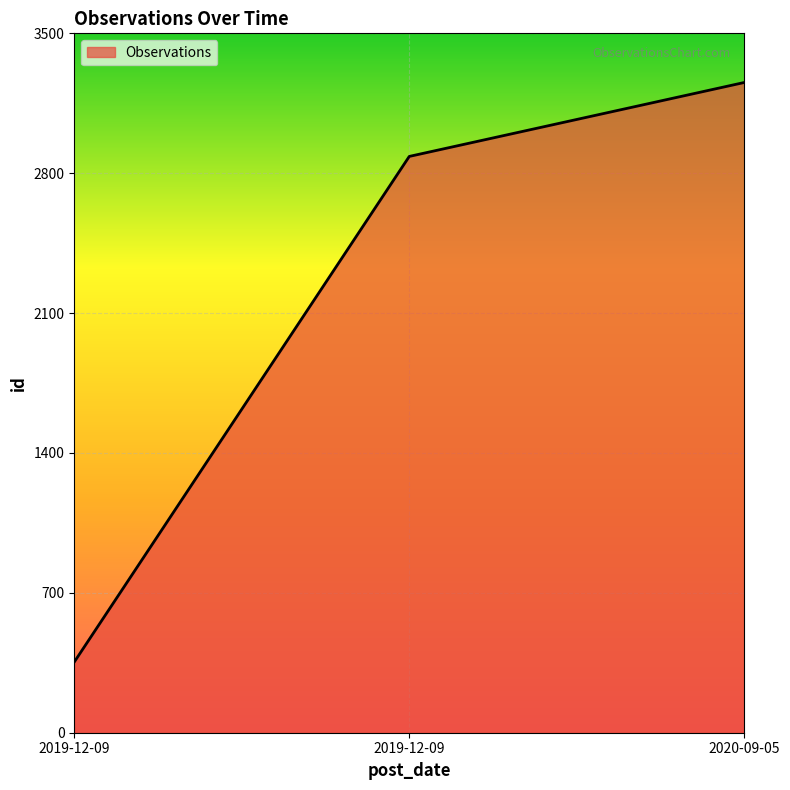

What is the change in value from 2019-12-09 to 2019-12-09?

+2530